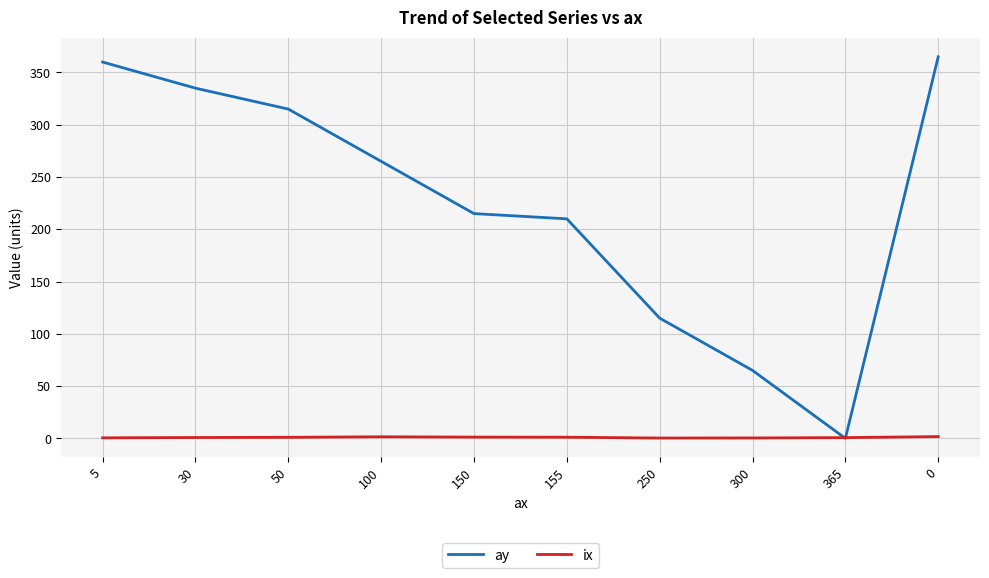

What are all the series names shown in the legend?

ay, ix